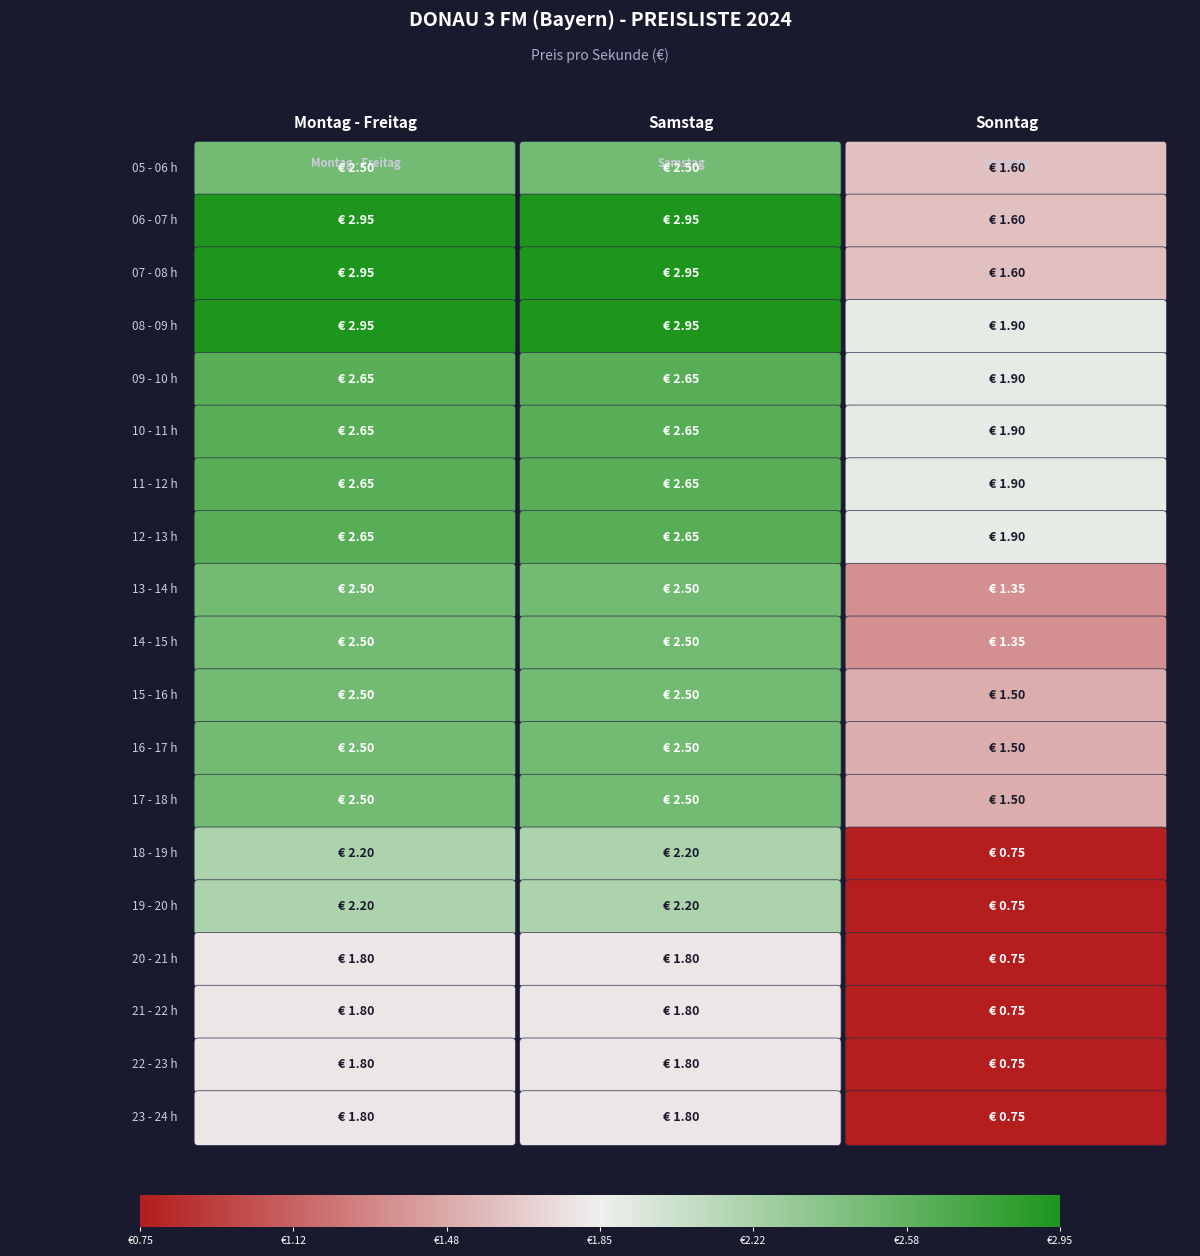

What is the sum of all 17 - 18 h values?

6.5